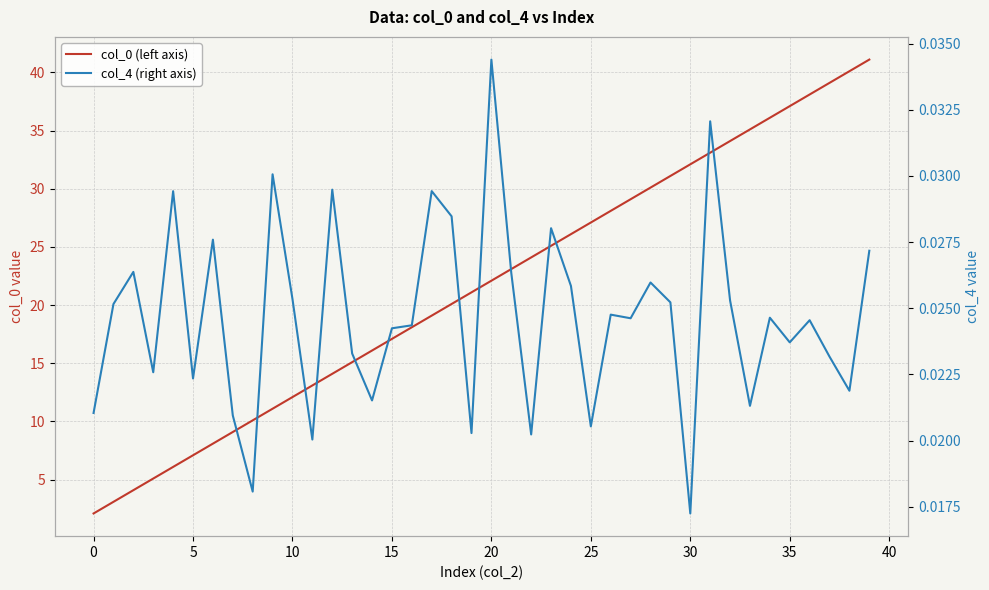

True or false: col_0 (left axis) and col_4 (right axis) intersect in this chart.

False